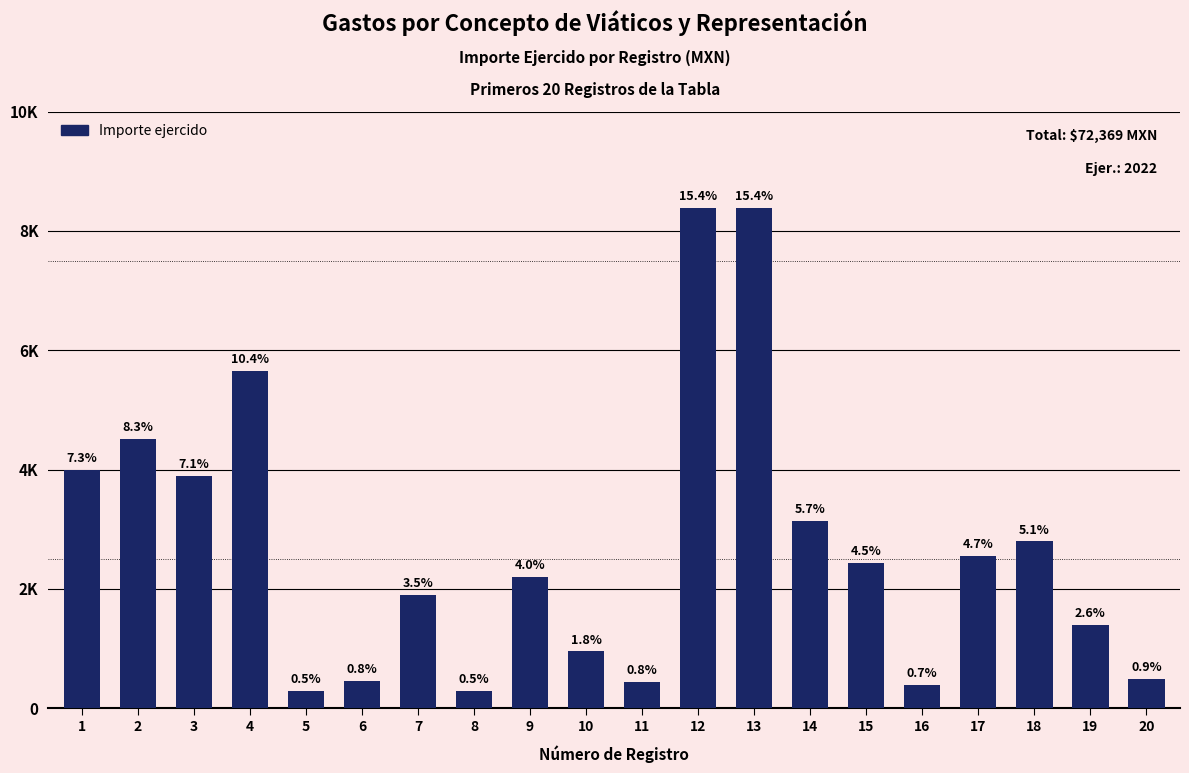

List the labels in order of value, largest first.

12, 13, 4, 2, 1, 3, 14, 18, 17, 15, 9, 7, 19, 10, 20, 6, 11, 16, 5, 8